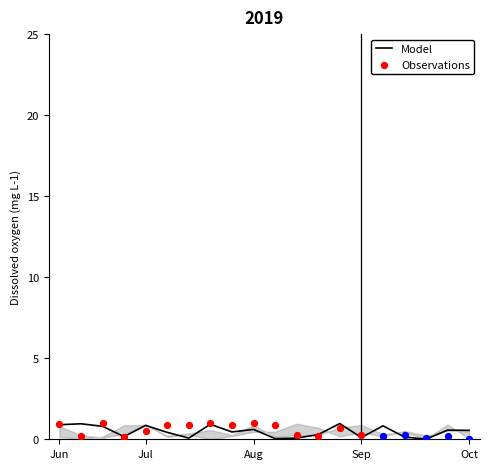

What is the total value across all series at 11?

2.4